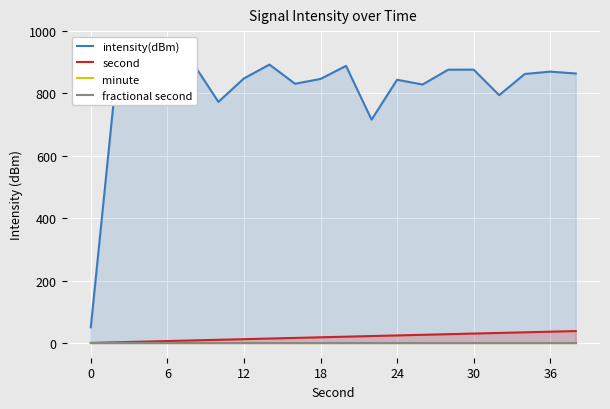

True or false: intensity(dBm) and second cross at least once.

False